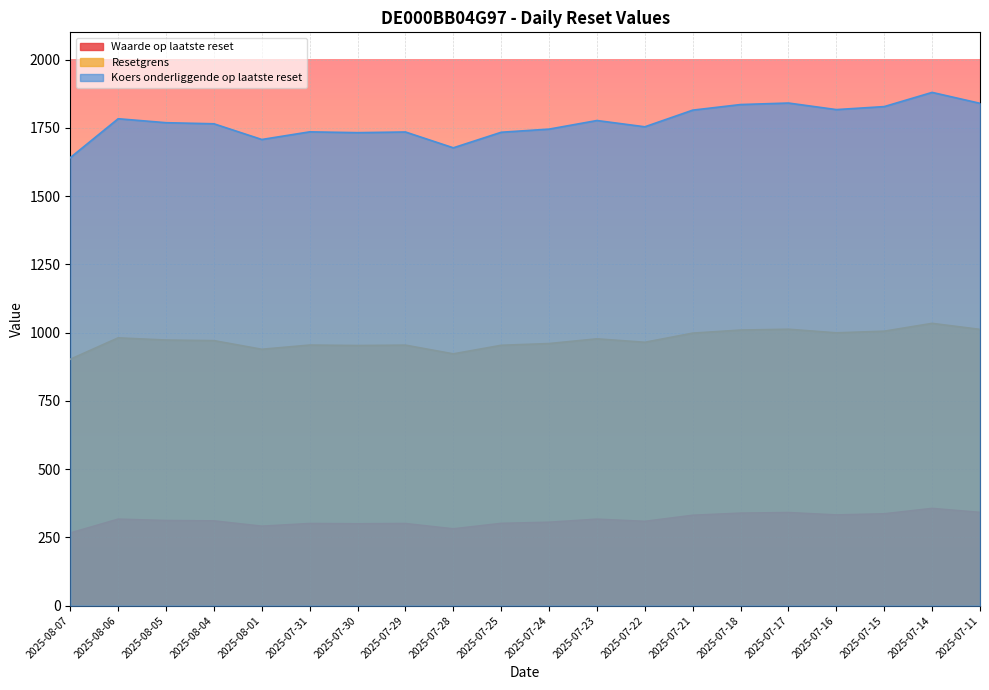

The value of Waarde op laatste reset at 2025-07-25 is 301.5. True or false?

True